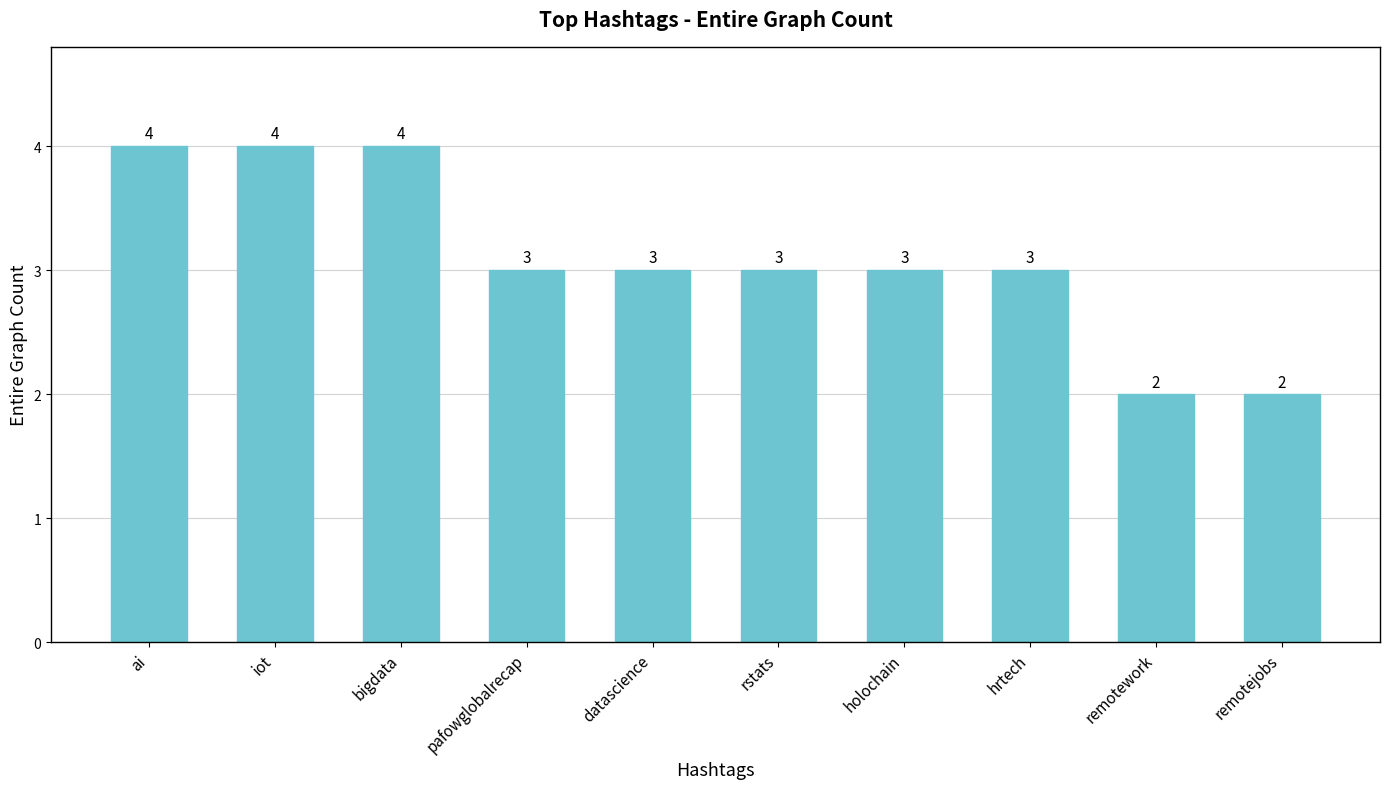

What is the label of the 5th bar from the left?

datascience